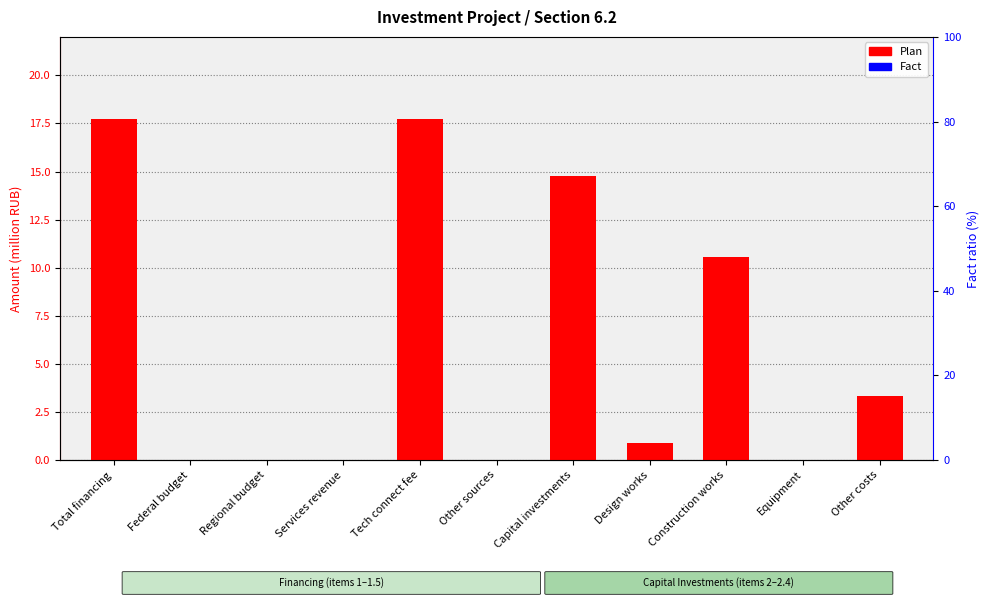

Are the bars grouped side by side (vs. stacked)?

Yes